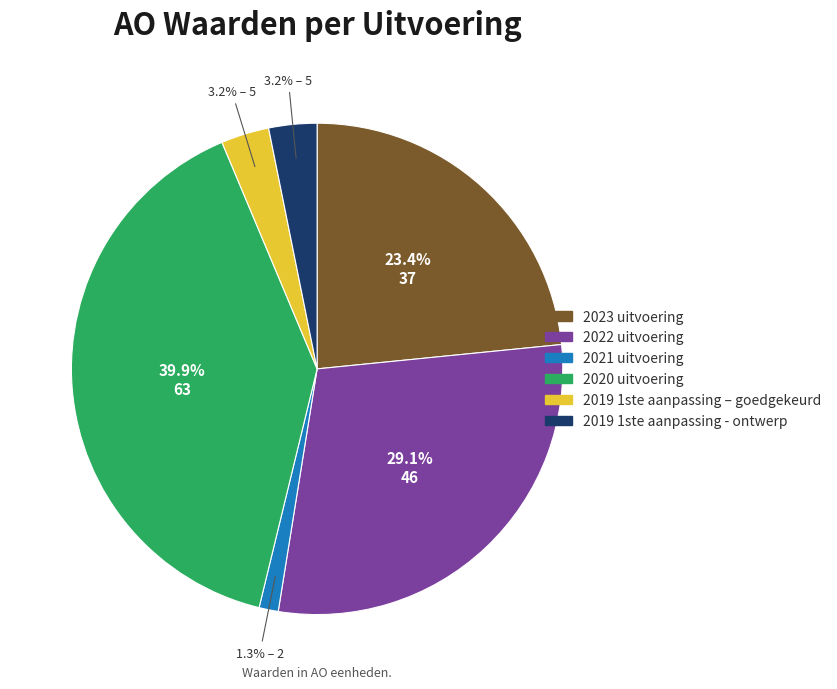

What percentage is the 2023 uitvoering slice, to the nearest percent?

23%